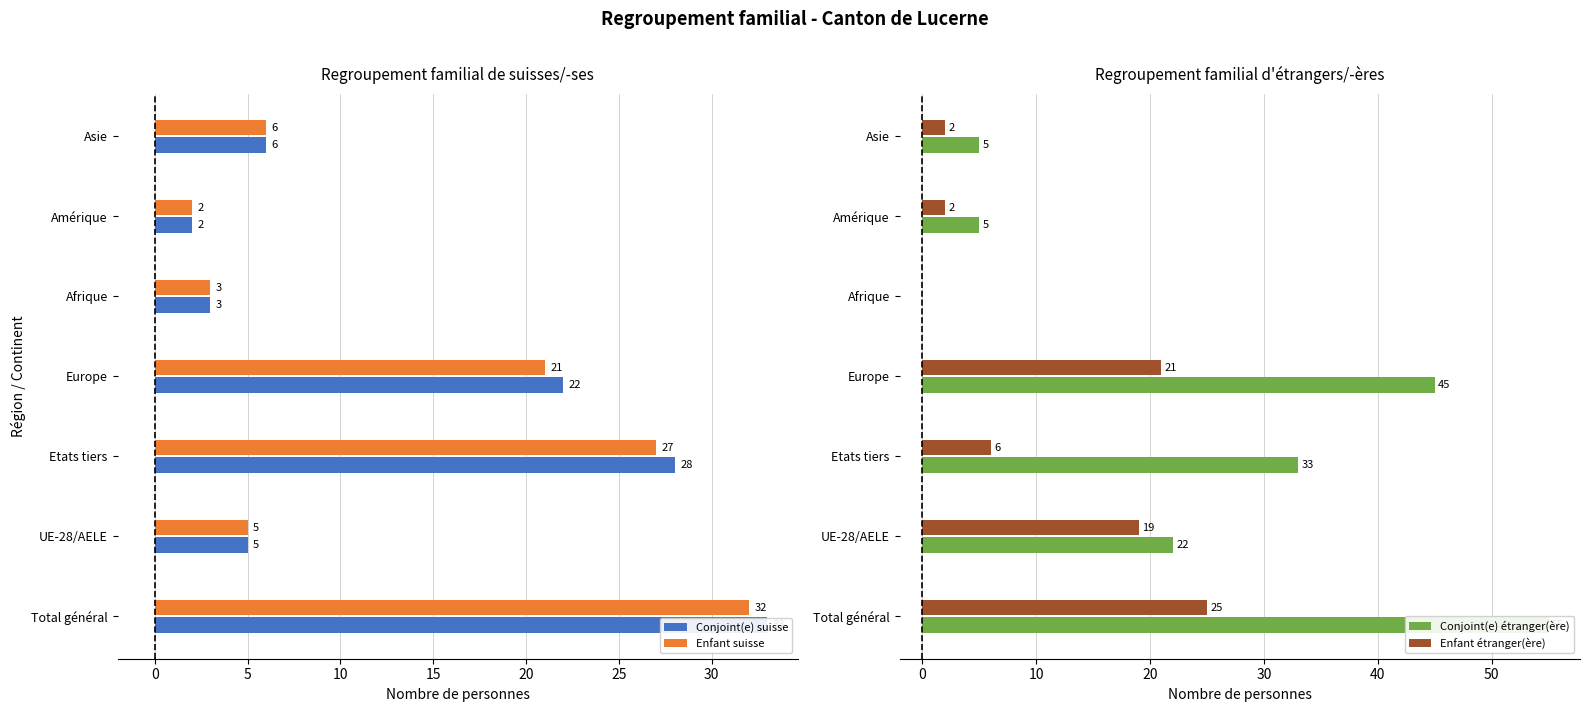

The Enfant suisse series shows 3 at Asie. True or false?

False